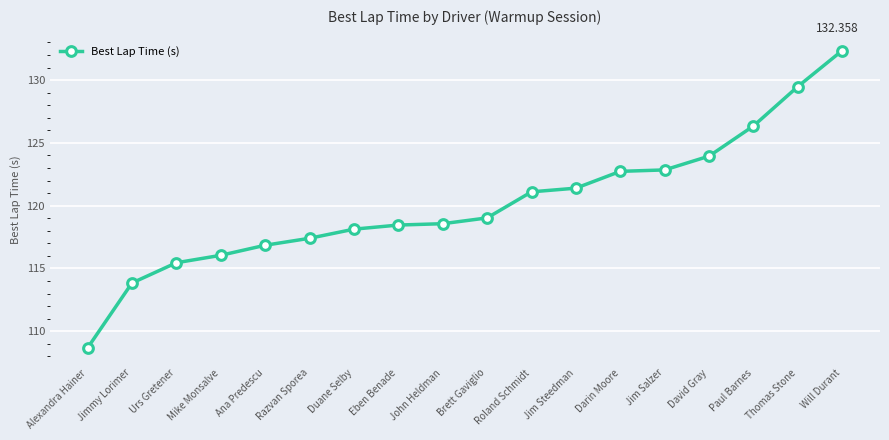

Which label corresponds to the largest value in the chart?

Will Durant